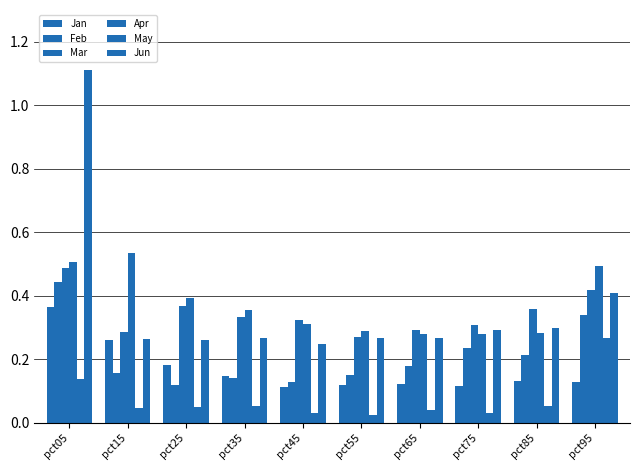

Which series has the widest spread of values?

Jun